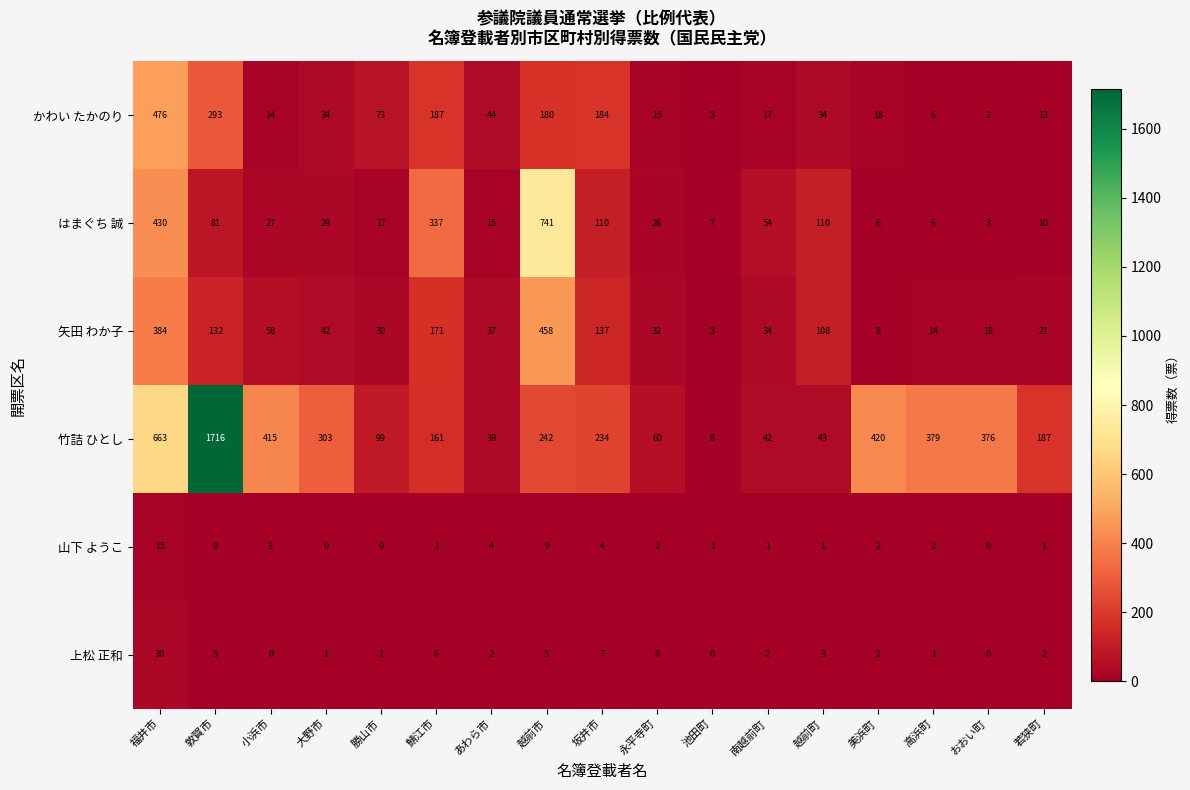

What is the maximum value shown in the chart?

1716